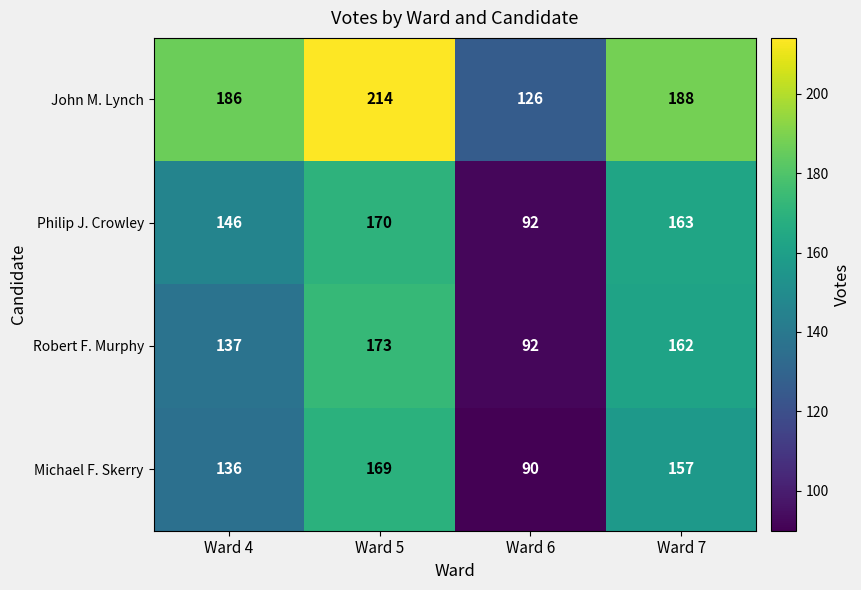

Read the John M. Lynch value at Ward 4.

186